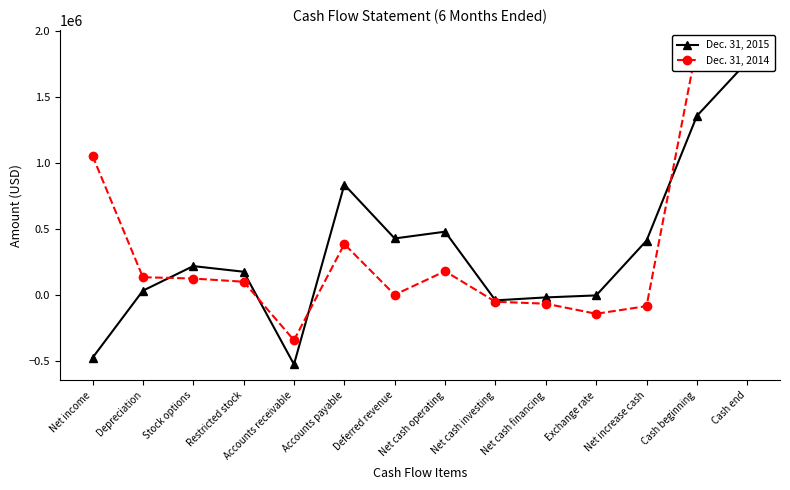

What is the label of the 9th point from the left?

Net cash investing